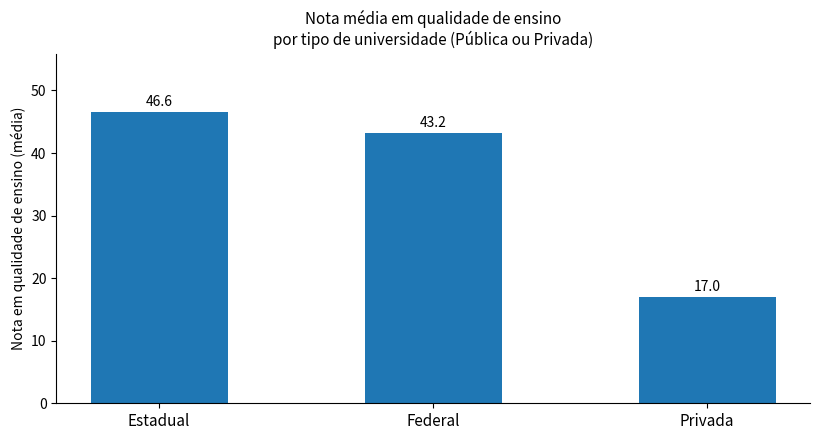

How many bars are there in total?

3